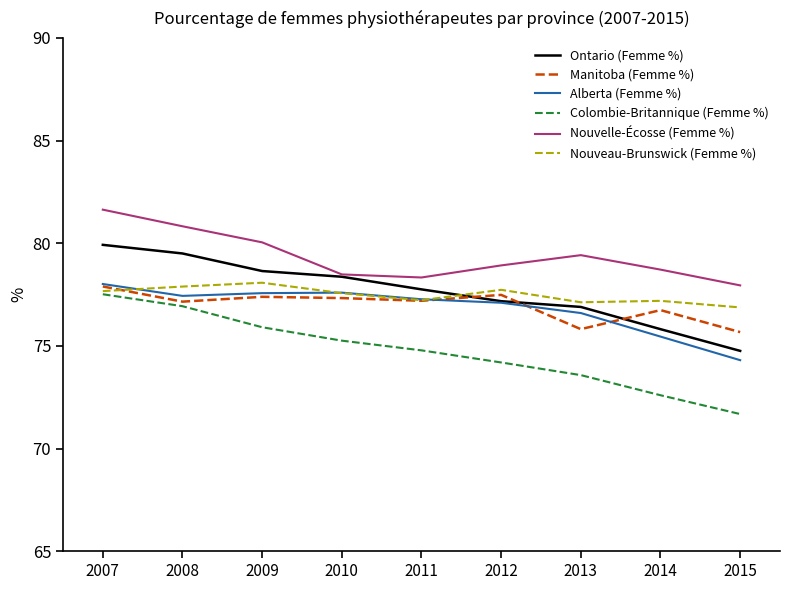

Which category has the highest value across all series?

2007